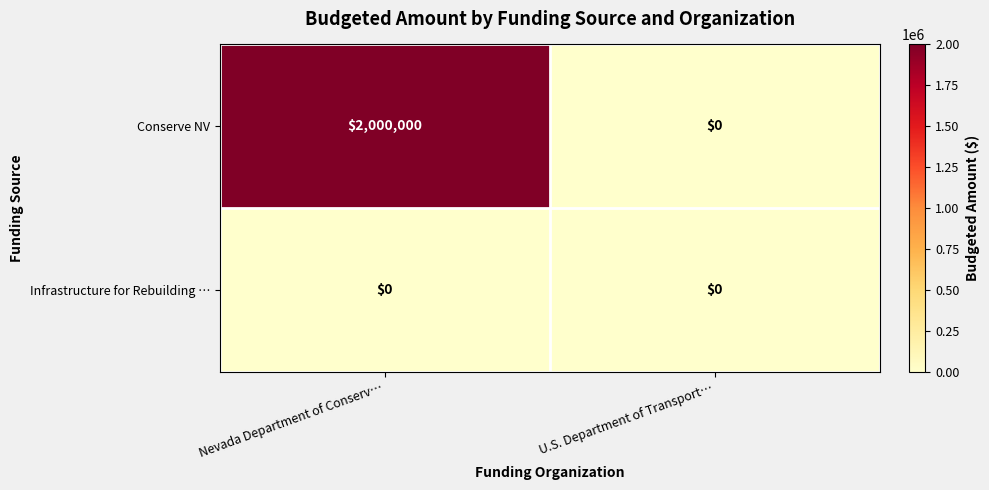

At how many categories does at least one series exceed 732452?

1